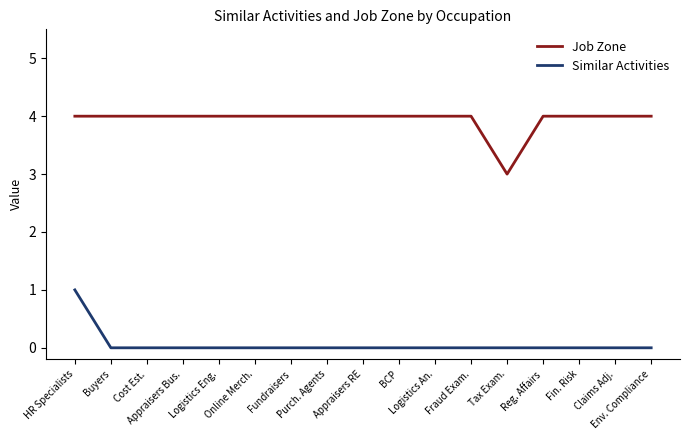

Reading left to right, what are all the values shown in this chart?

Job Zone: 4	4	4	4	4	4	4	4	4	4	4	4	3	4	4	4	4
Similar Activities: 1	0	0	0	0	0	0	0	0	0	0	0	0	0	0	0	0